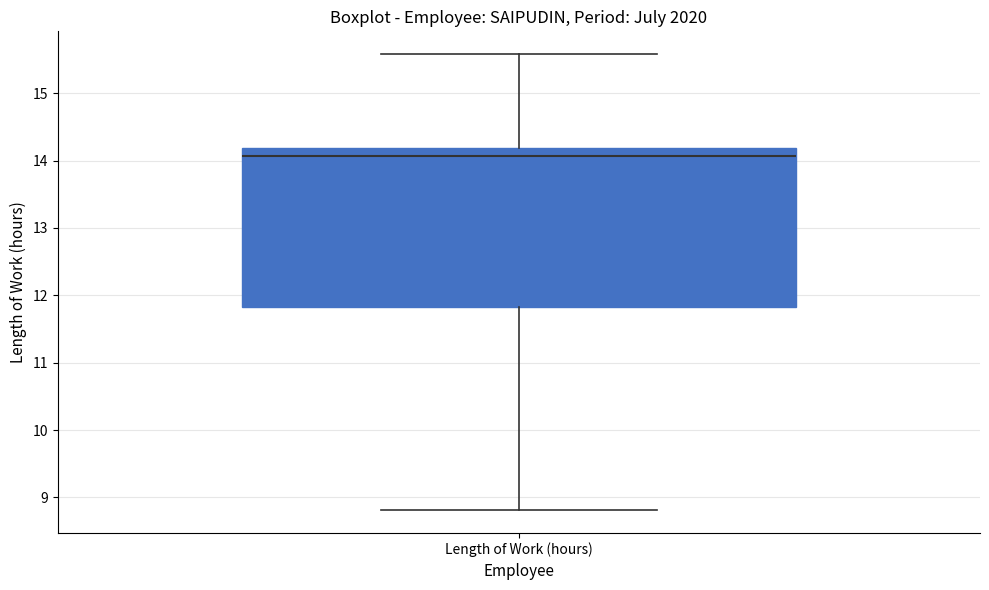

Where does the upper whisker of the box for Length of Work (hours) end on the y-axis? The values are not printed on the chart, so give them approximately, as read against the axis.

15.6